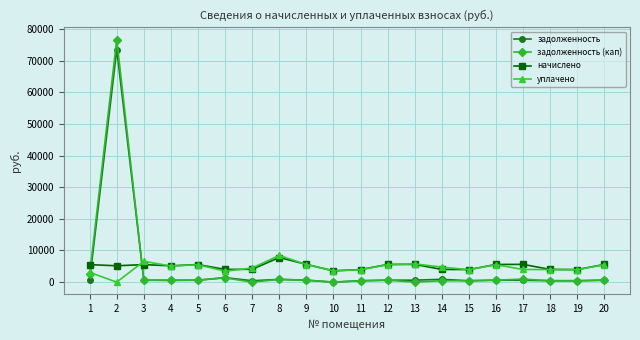

Is the value of уплачено at 1 greater than the value of начислено at 20?

No